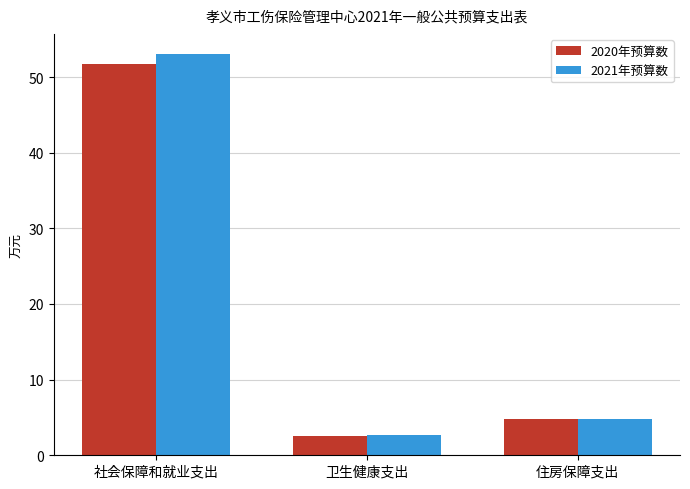

How many categories are shown in the chart?

3